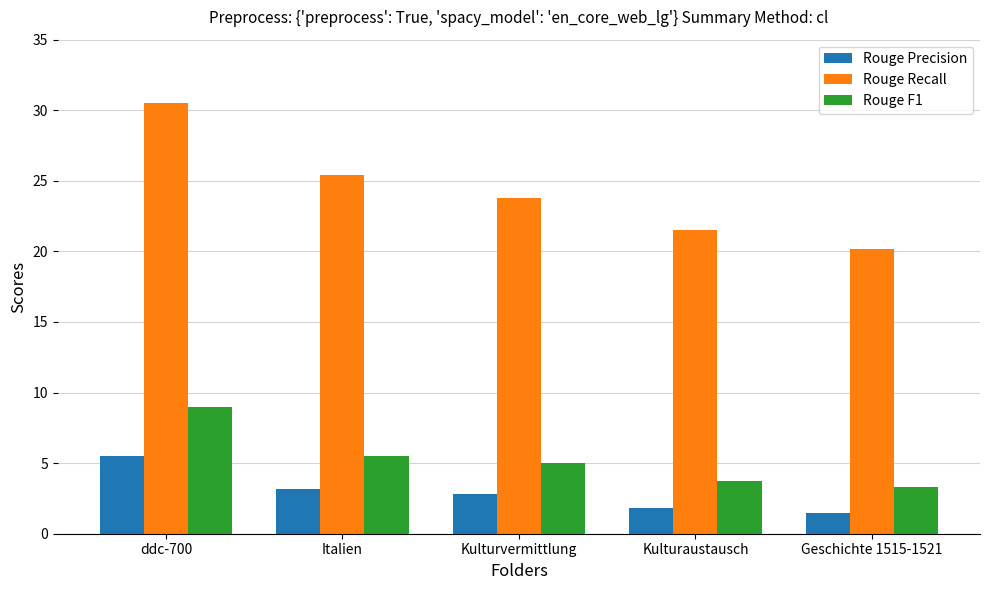

How many distinct data groups are displayed?

3